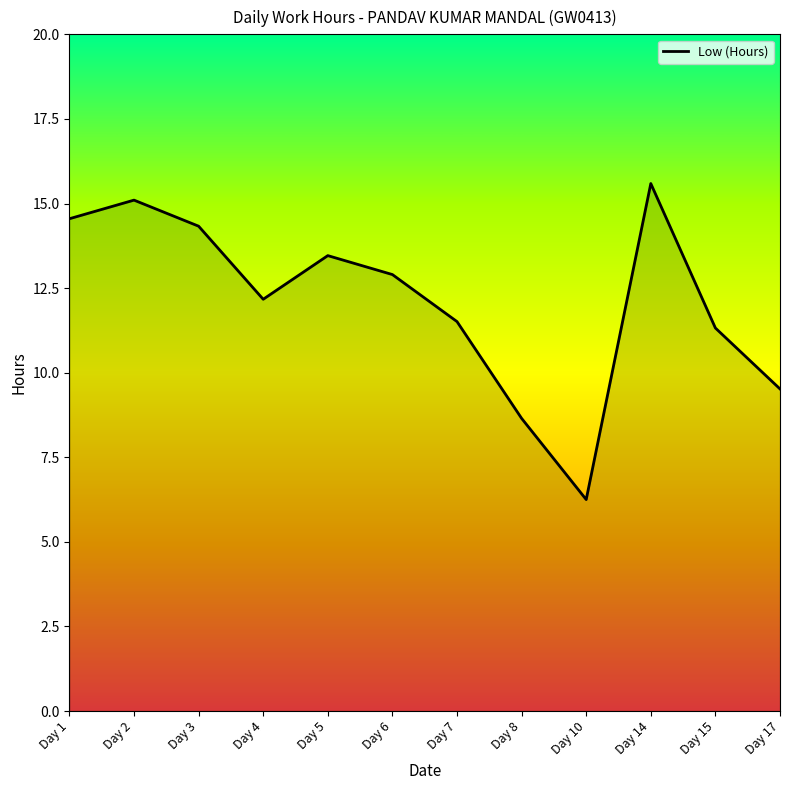

Which category has the highest value across all series?

Day 14